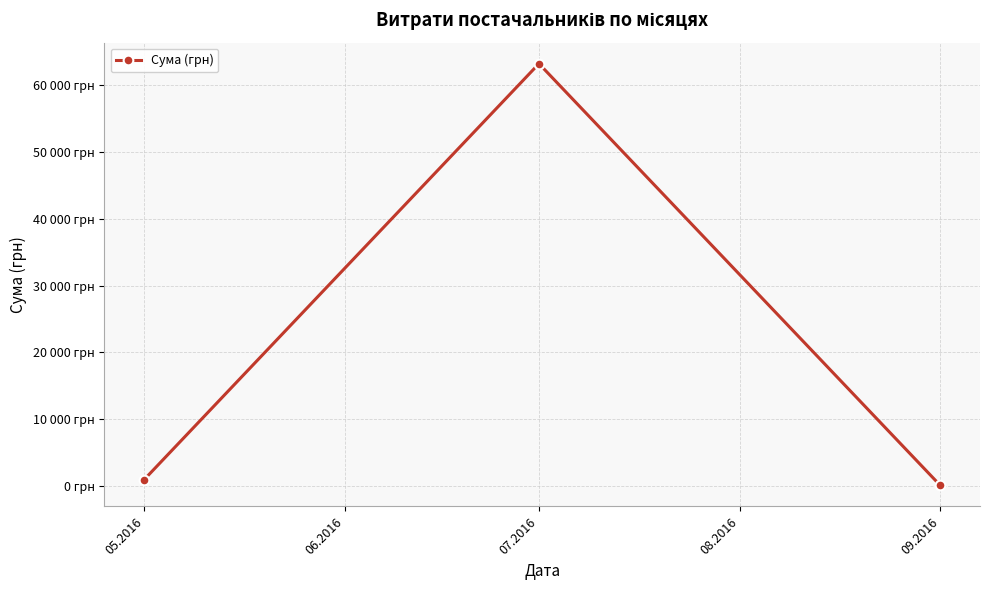

Is this an area chart (filled region under the line)?

No